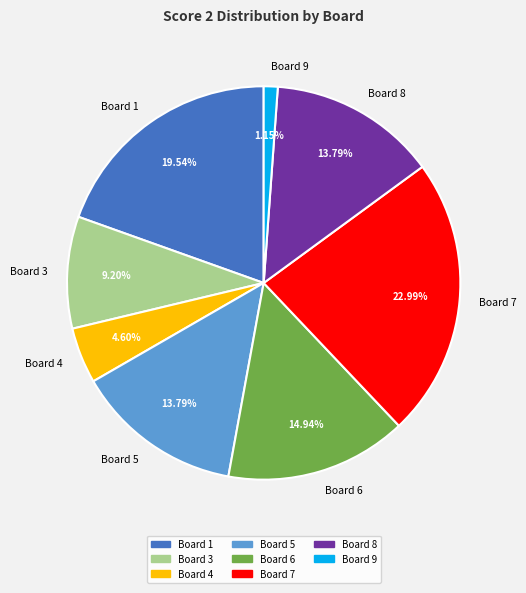

What is the total percentage of Board 6 and Board 3?

24.1%